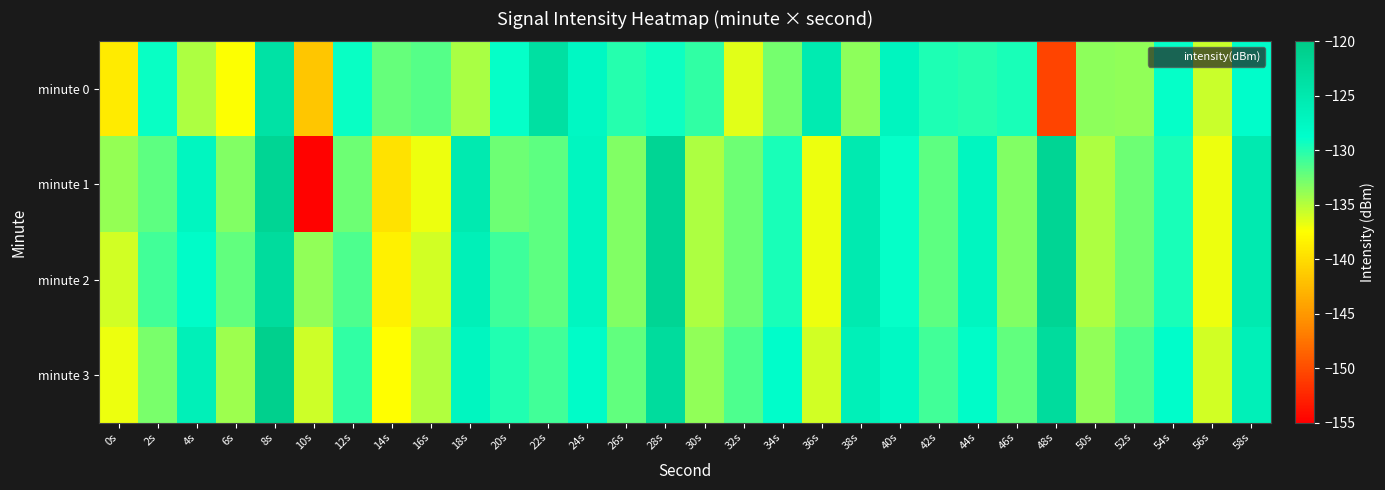

What is the spread (max minus min) of values at 56s?

1.2